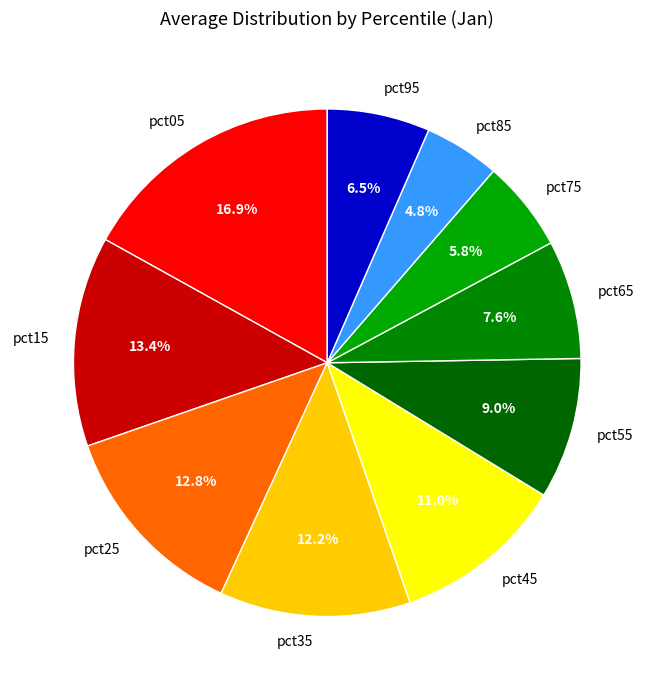

Count the number of slices in the pie.

10